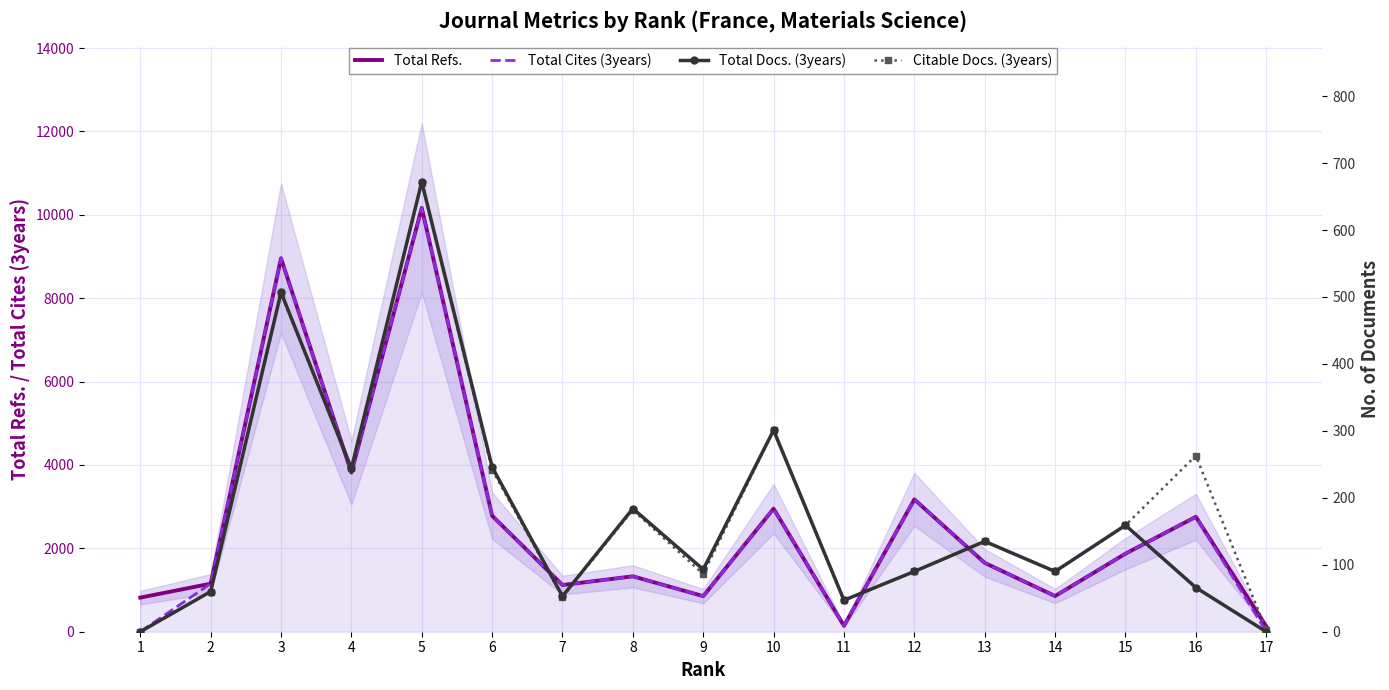

At 10, list the series in order from smallest to largest.

Total Docs. (3years), Citable Docs. (3years), Total Refs., Total Cites (3years)